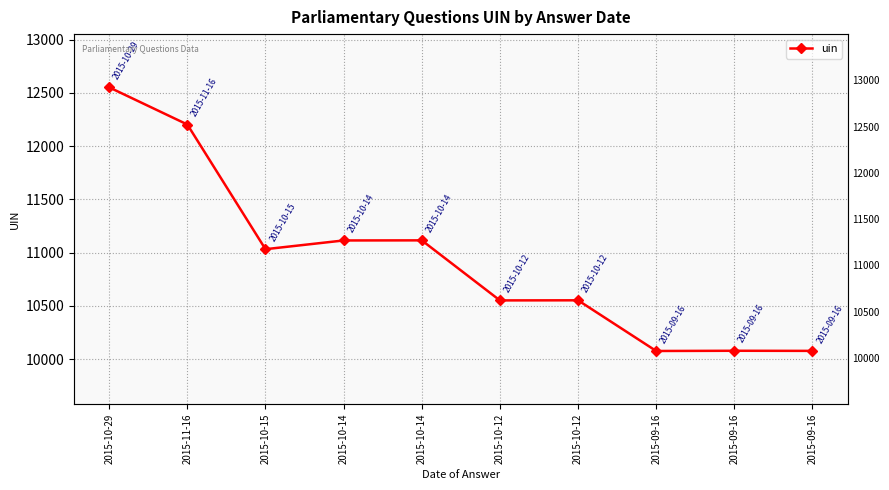

Read the value at 2015-09-16, to the nearest 100.

10100